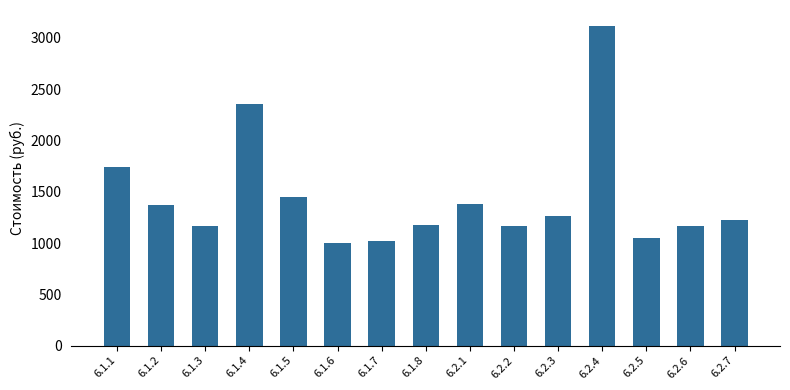

Does the chart contain any negative values?

No